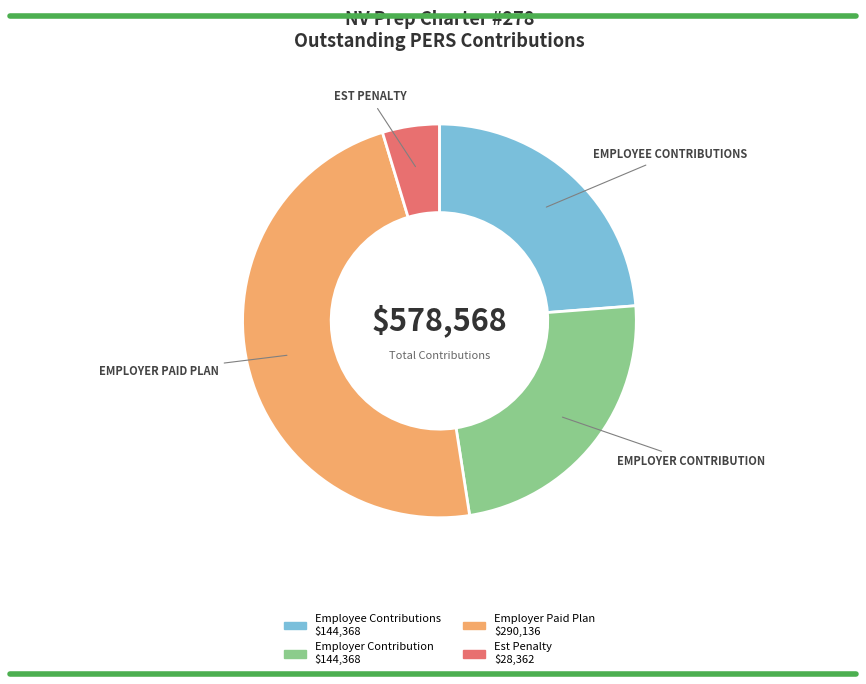

The Employer Contribution slice represents 36% of the pie. True or false?

False